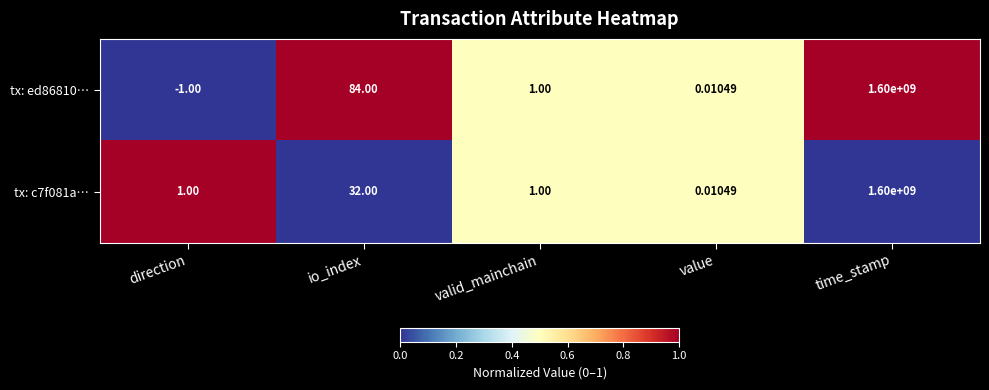

At which label is tx: ed86810… closest to 799999999?

io_index